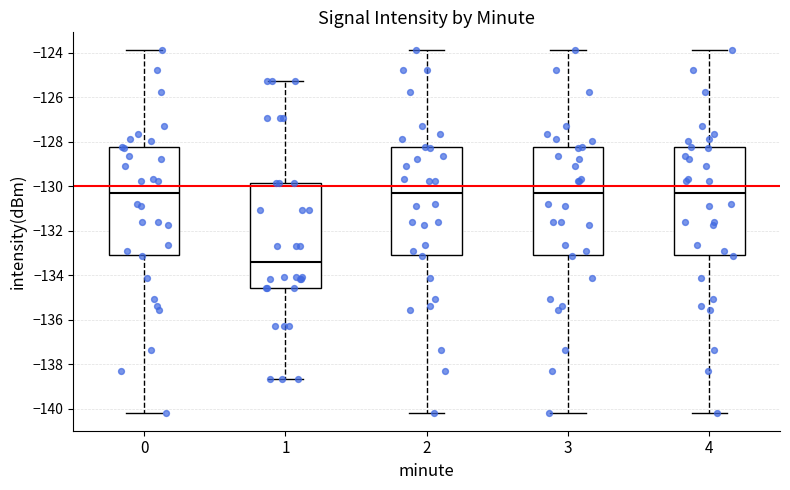

Reading left to right, transcribe this box plot: for each box, give where its median line is, the range the box spans, and where its two whiskers end, as read against the y-axis. The values are not printed on the chart, so give them approximately, as read against the axis.

0: median -130.2, box -133.0 to -128.2, whiskers -140.2 to -123.8
1: median -133.4, box -134.6 to -129.8, whiskers -138.6 to -125.2
2: median -130.2, box -133.0 to -128.2, whiskers -140.2 to -123.8
3: median -130.2, box -133.0 to -128.2, whiskers -140.2 to -123.8
4: median -130.2, box -133.0 to -128.2, whiskers -140.2 to -123.8